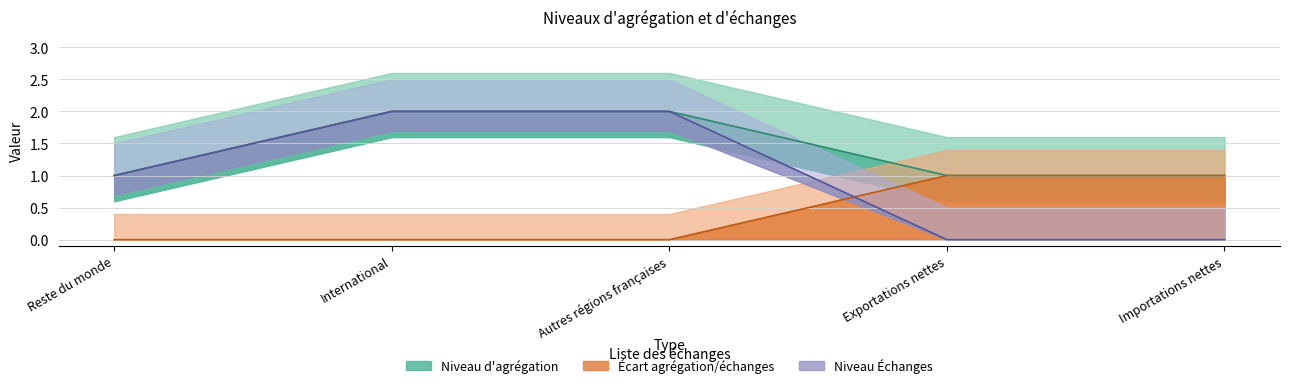

How many Niveau d aggregation values are between 1 and 2?

5